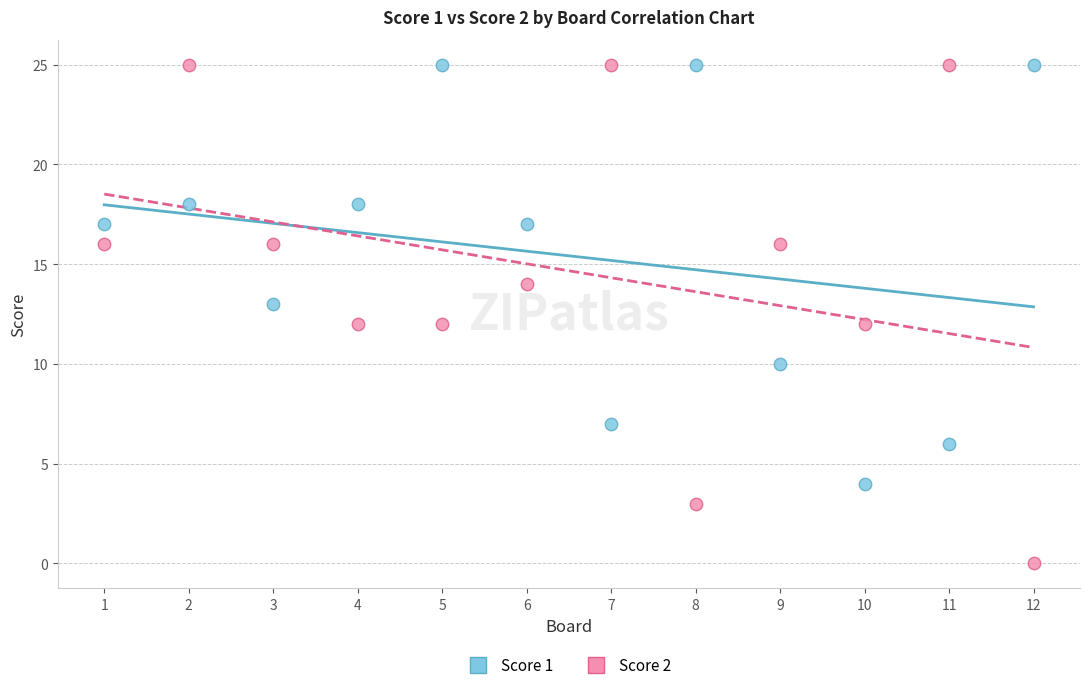

Across all data points, what is the range of X values (max minus min)?

11